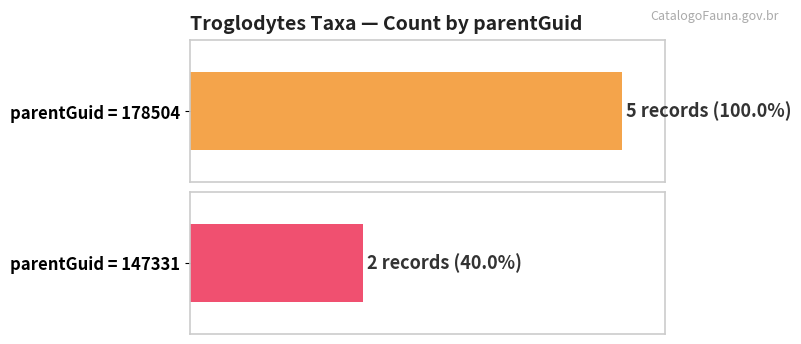

Are the bars horizontal?

Yes